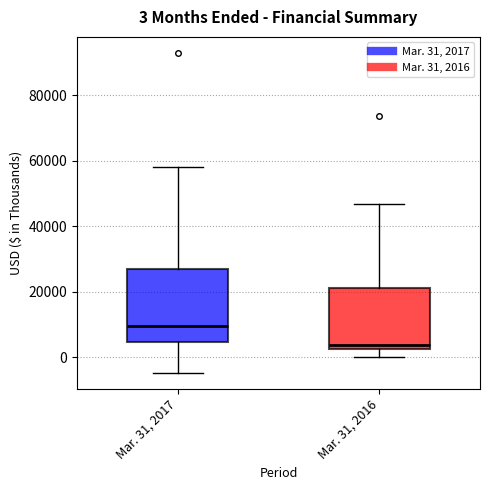

Which box is the tallest, from its lower edge to its upper edge?

Mar. 31, 2017